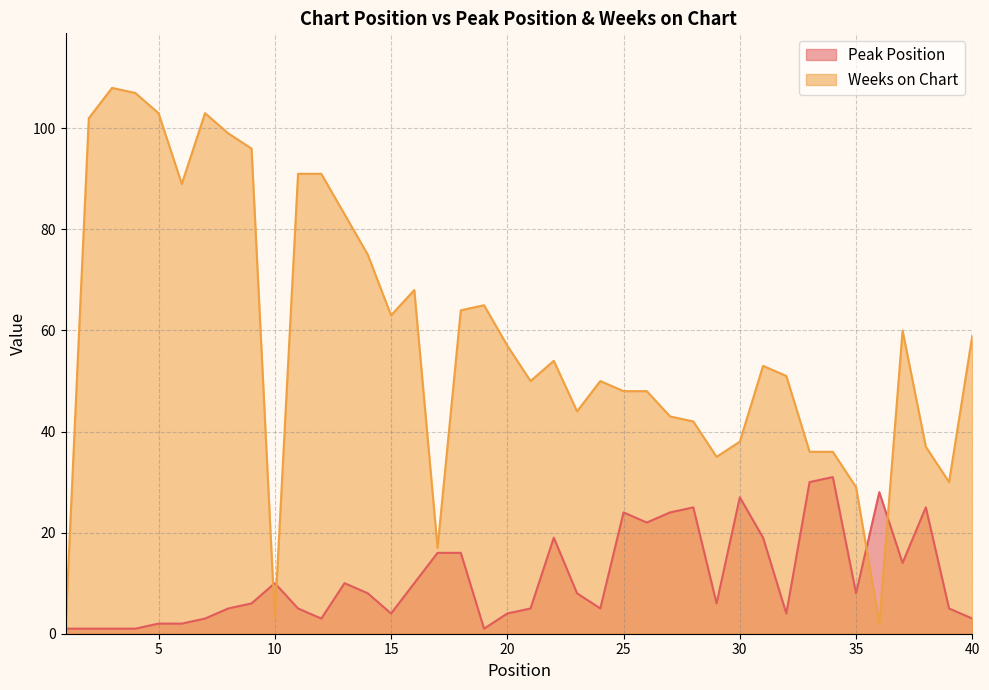

How many lines are shown in the chart?

2